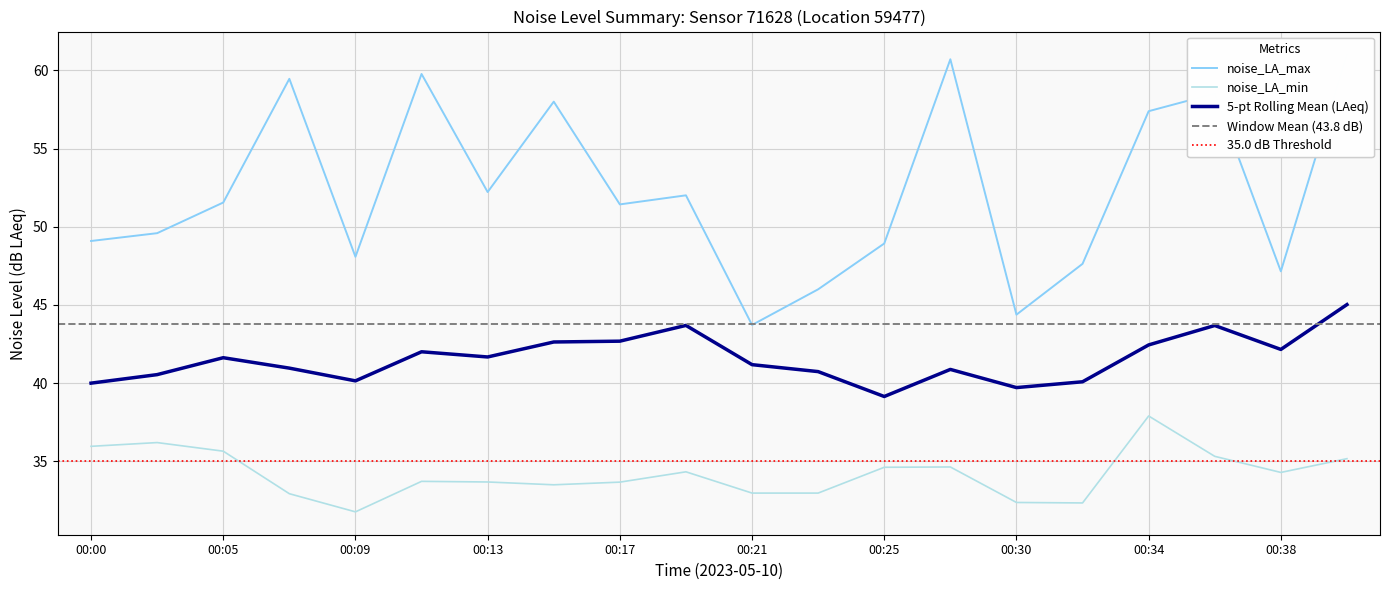

What is the total value across all series at 00:02?

85.8